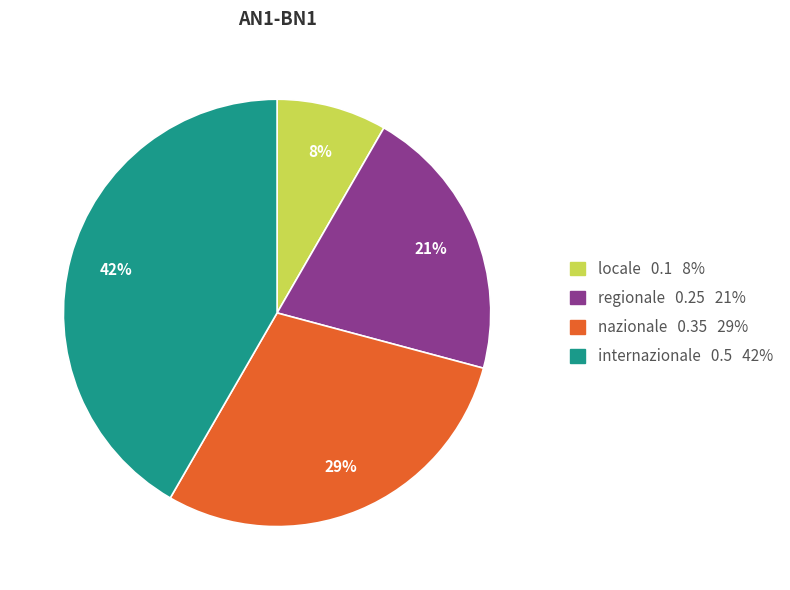

How many segments does this pie chart have?

4